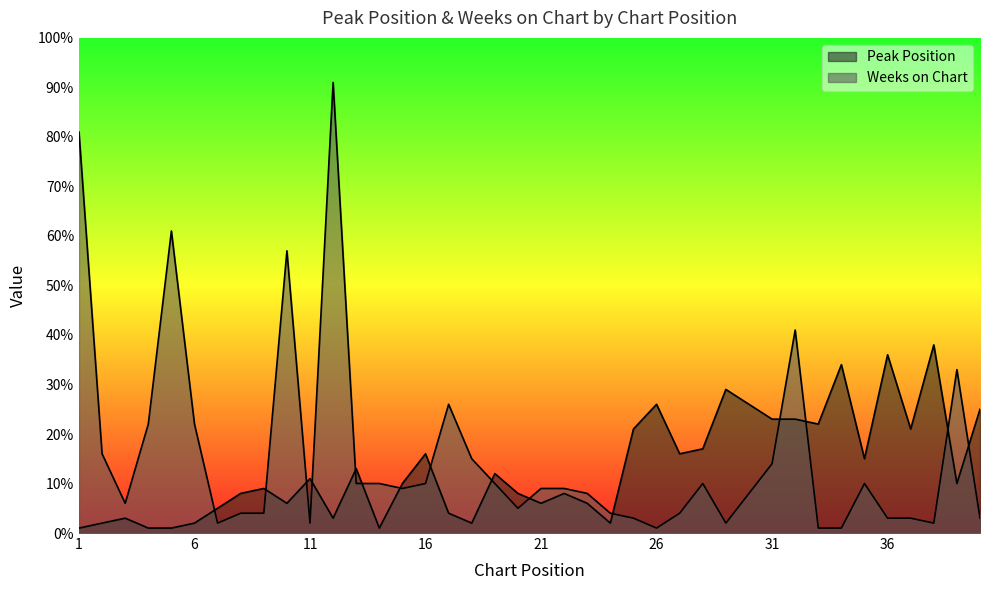

Reading right to left, extract all data points from this chart.

Peak Position: 25	10	38	21	36	15	34	22	23	23	26	29	17	16	26	21	2	6	8	6	8	12	2	4	16	10	1	13	3	11	6	9	8	5	2	1	1	3	2	1
Weeks on Chart: 3	33	2	3	3	10	1	1	41	14	8	2	10	4	1	3	4	8	9	9	5	10	15	26	10	9	10	10	91	2	57	4	4	2	22	61	22	6	16	81